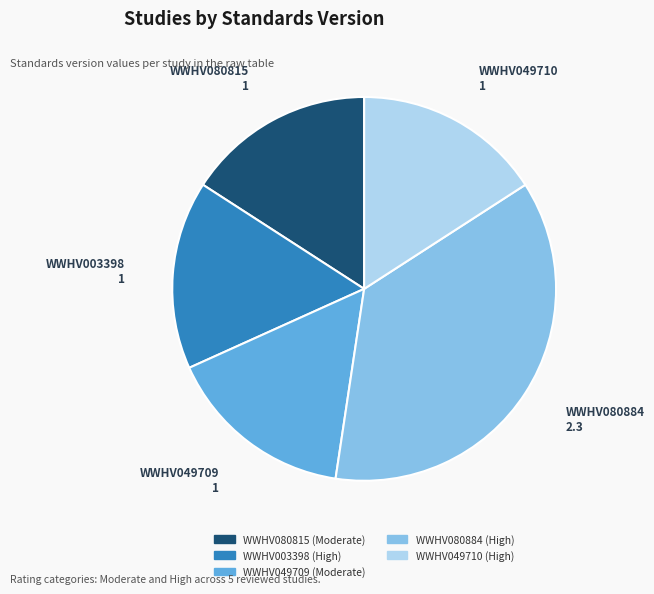

True or false: WWHV049709 (Moderate) accounts for 29% of the total.

False